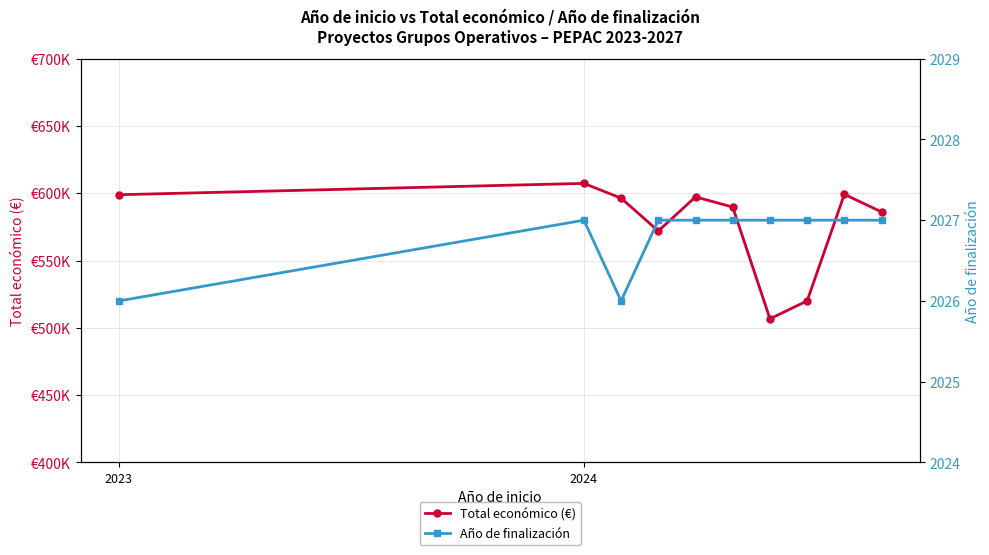

True or false: Año de finalización and Total económico (€) cross at least once.

False